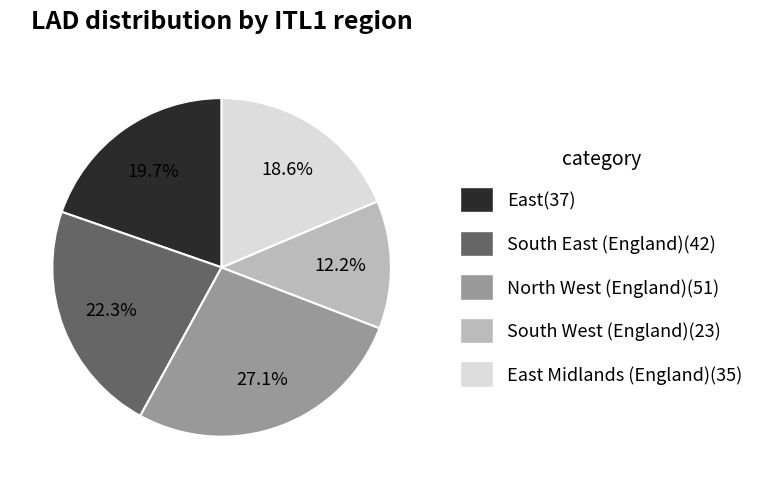

Is there any slice that represents more than half of the pie?

No